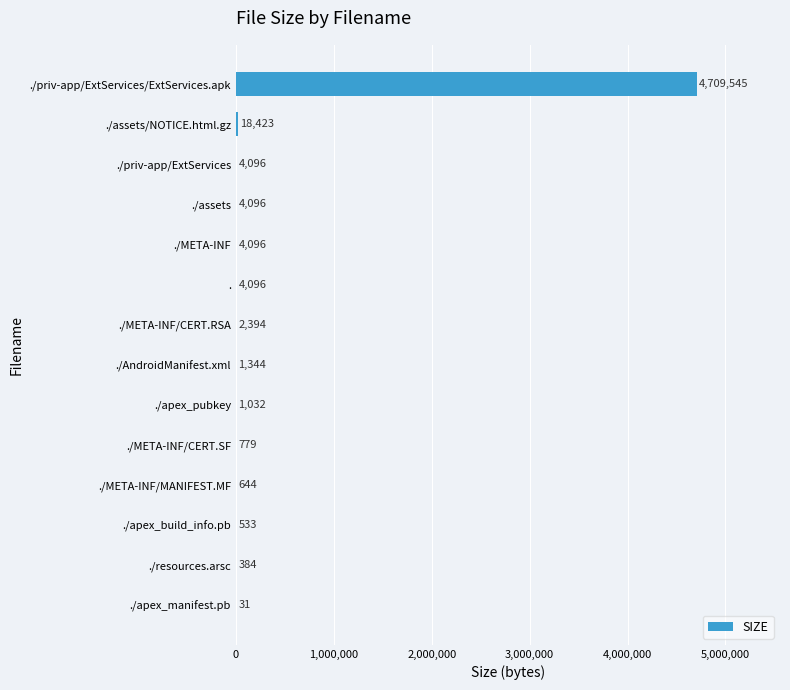

What is the maximum value shown in the chart?

4709545